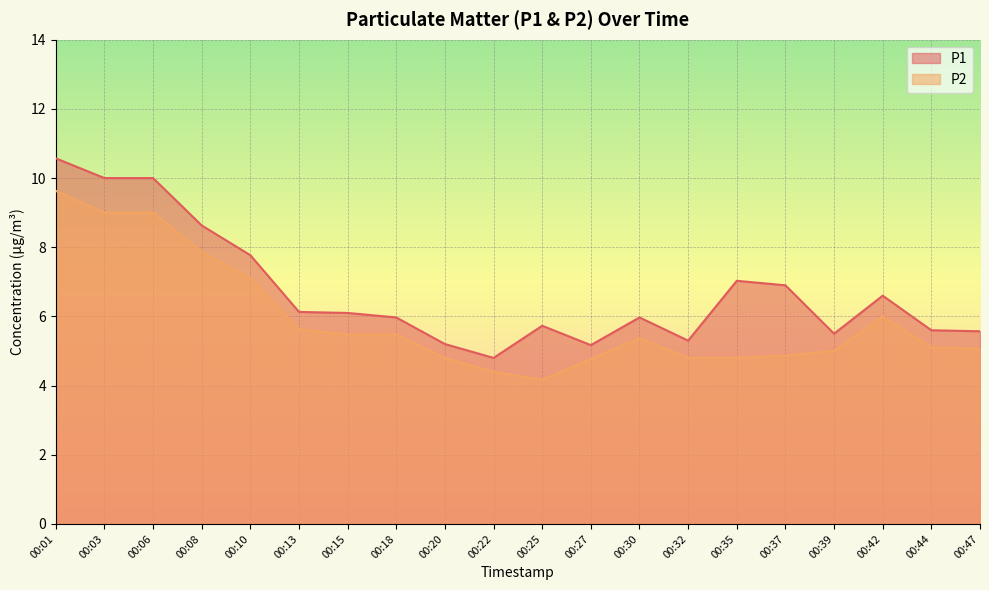

True or false: P1 and P2 intersect in this chart.

False